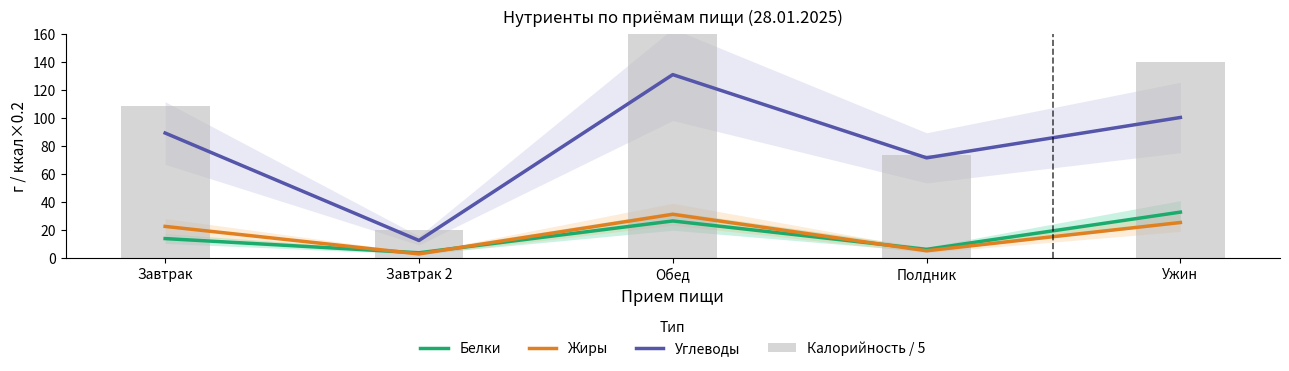

What value does the Калорийность / 5 series have at Завтрак?

108.7